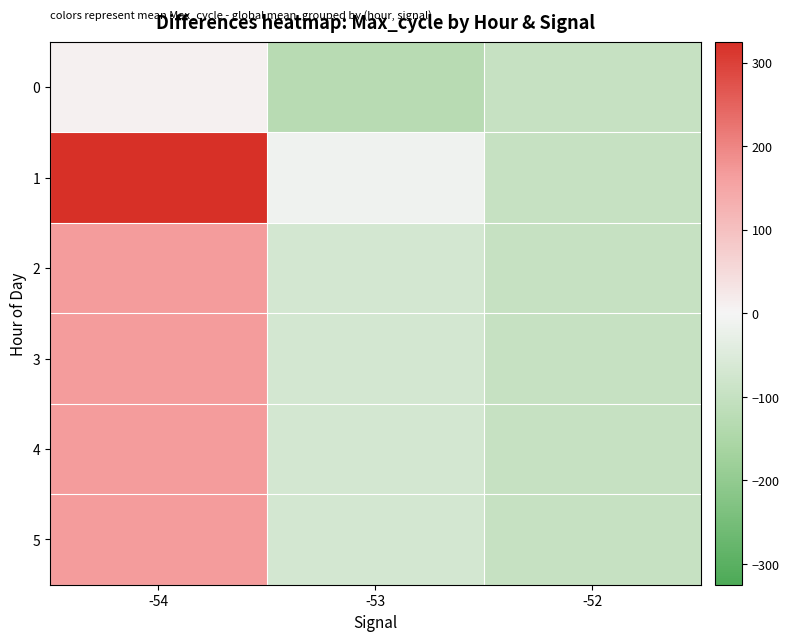

Reading left to right, transcribe all the data shown in this chart.

0: -54=9.0	-53=-129.0	-52=-96.7
1: -54=324.8	-53=-11.5	-52=-96.7
2: -54=166.9	-53=-70.2	-52=-96.7
3: -54=166.9	-53=-70.2	-52=-96.7
4: -54=166.9	-53=-70.2	-52=-96.7
5: -54=166.9	-53=-70.2	-52=-96.7